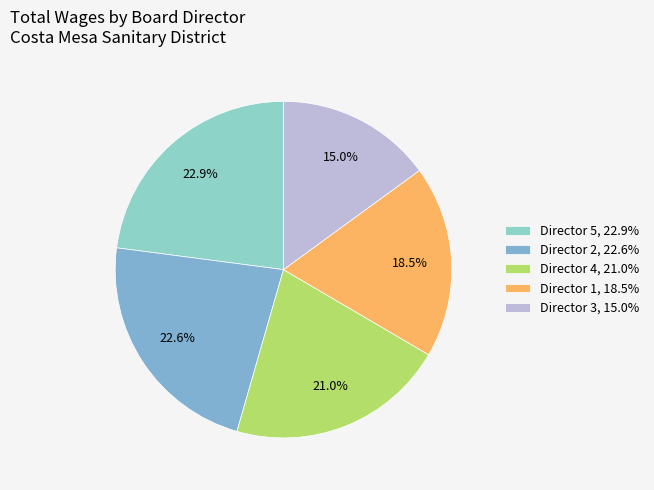

How many segments does this pie chart have?

5